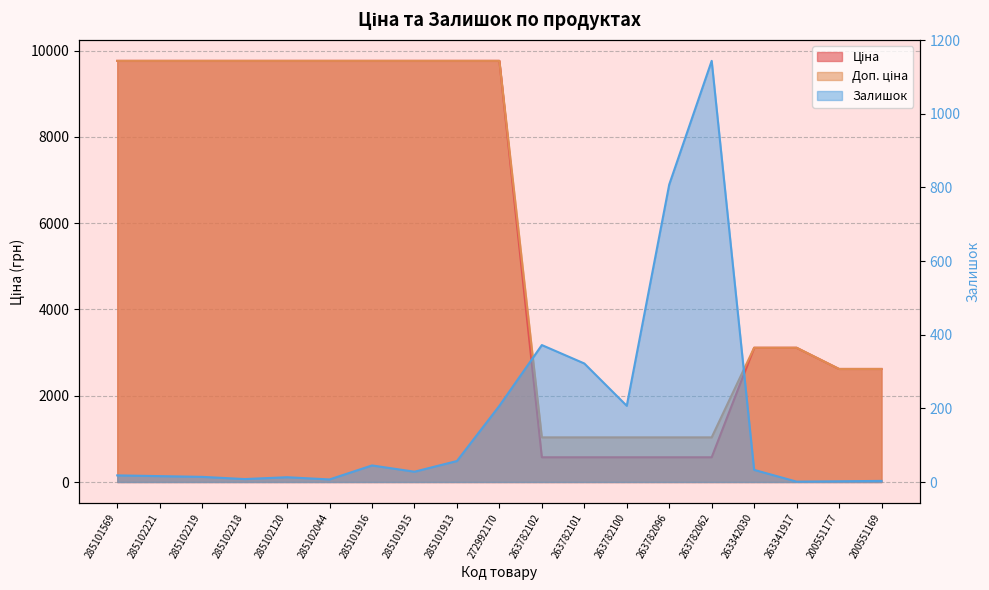

What is the total value across all series at 285102218?

19536.8